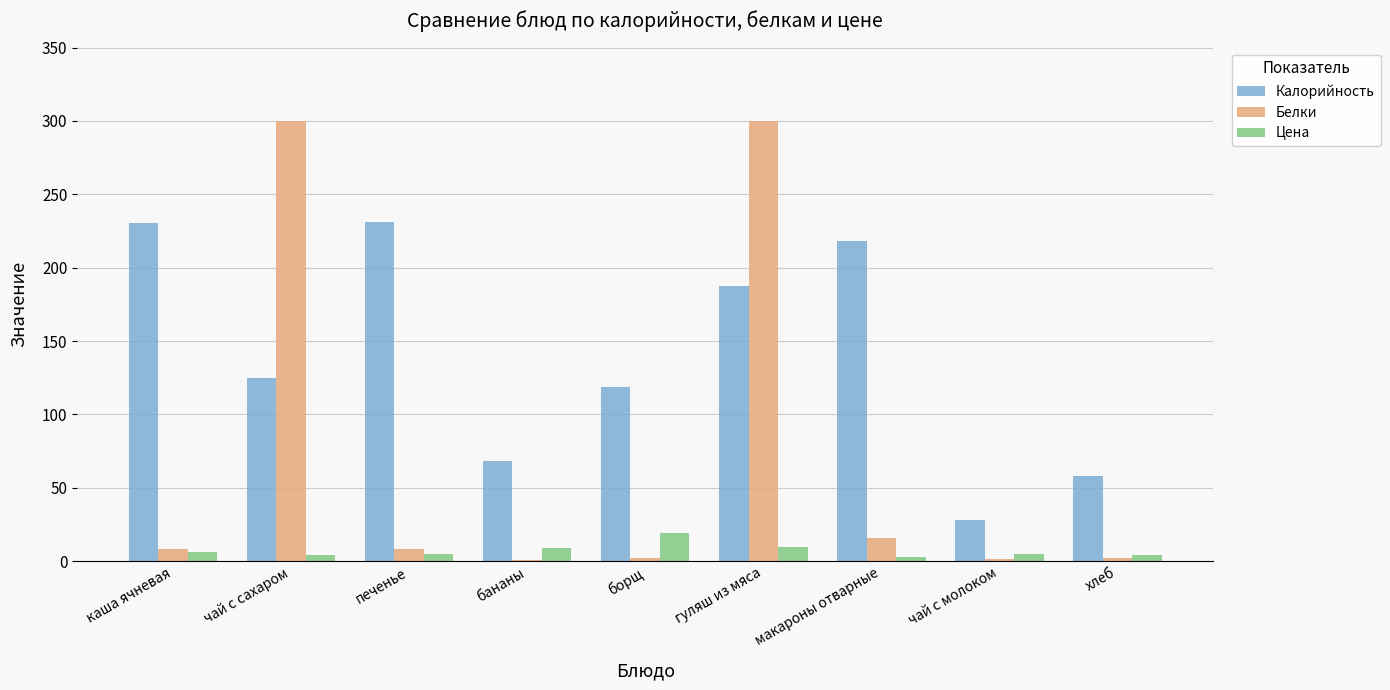

Which series has the largest total across all categories?

Калорийность